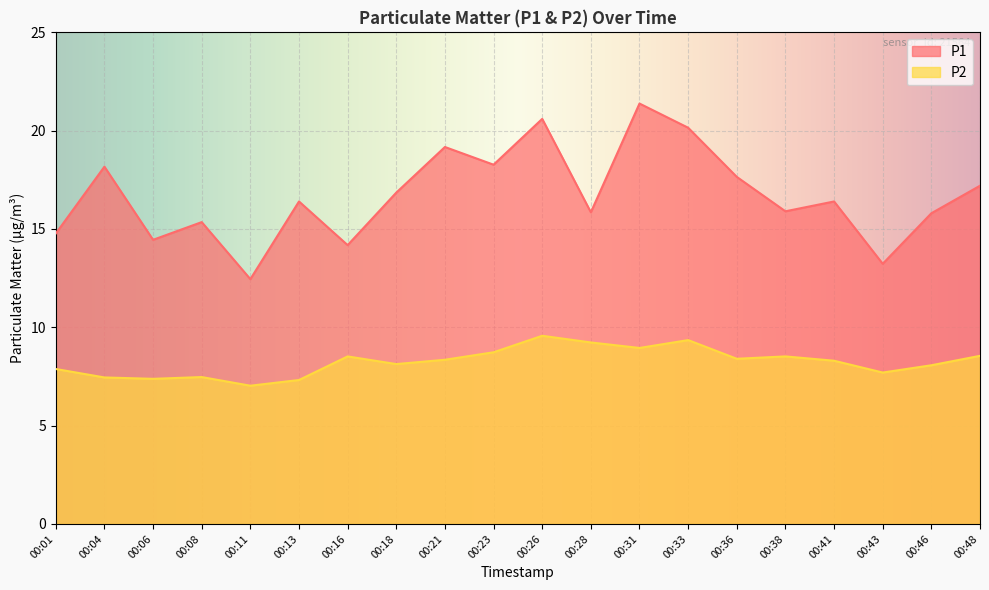

What is the maximum value shown in the chart?

21.4